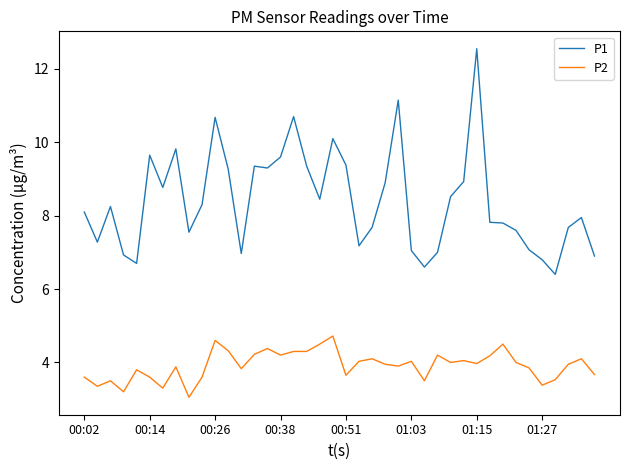

Which series has the largest total across all categories?

P1